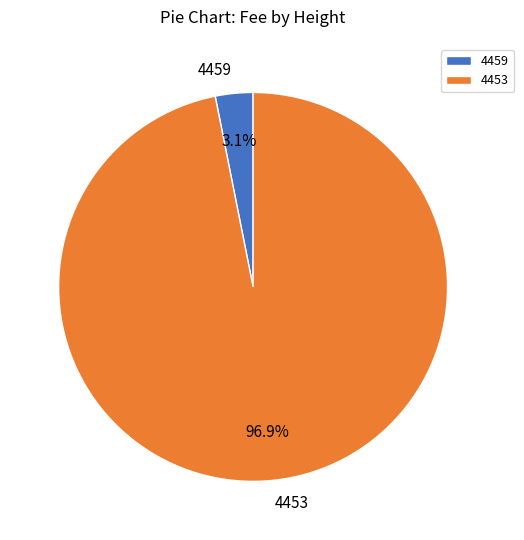

Which category has the biggest portion of the pie?

4453